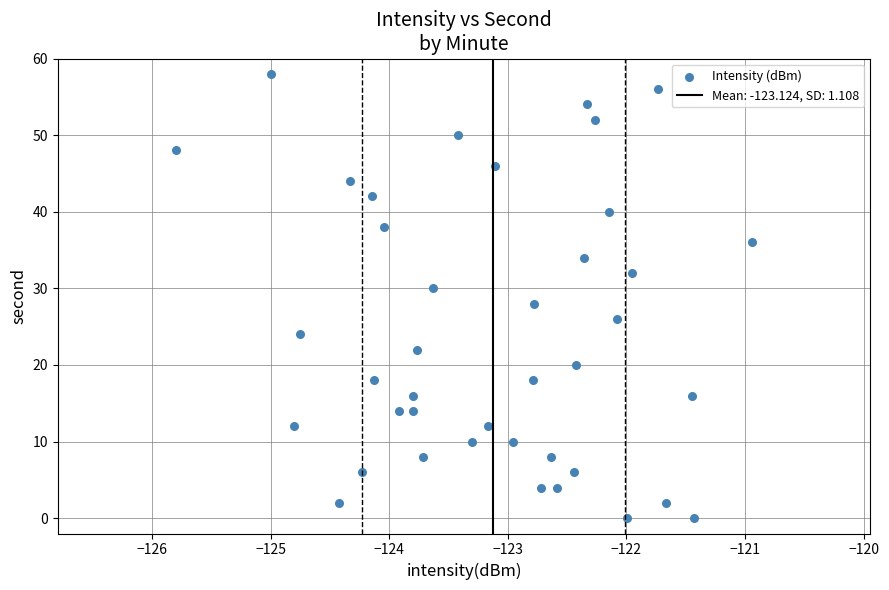

What is the range of Y values (max minus min)?

58